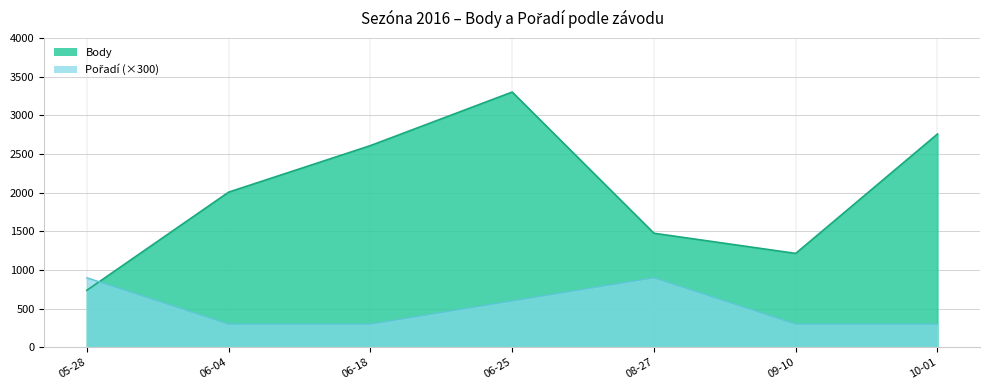

What is the difference between the maximum and minimum values in the Body series?

2565